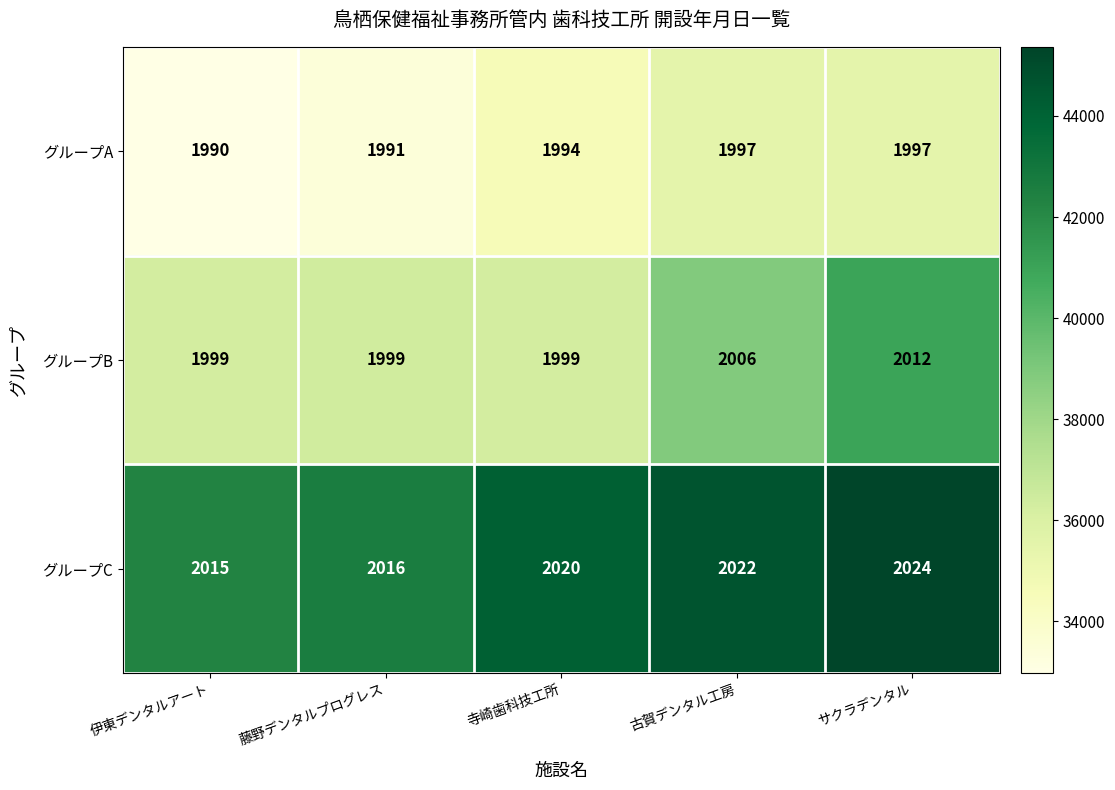

Reading left to right, extract all data points from this chart.

グループA: 伊東デンタルアート=1990	藤野デンタルプログレス=1991	寺崎歯科技工所=1994	古賀デンタル工房=1997	サクラデンタル=1997
グループB: 伊東デンタルアート=1999	藤野デンタルプログレス=1999	寺崎歯科技工所=1999	古賀デンタル工房=2006	サクラデンタル=2012
グループC: 伊東デンタルアート=2015	藤野デンタルプログレス=2016	寺崎歯科技工所=2020	古賀デンタル工房=2022	サクラデンタル=2024